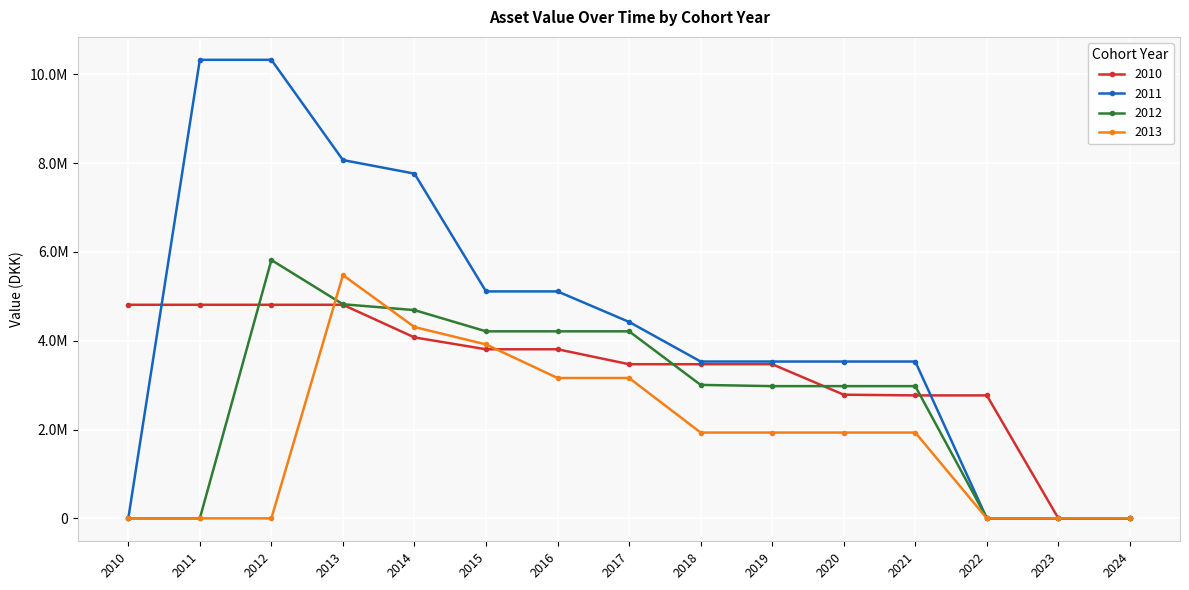

What are all the series names shown in the legend?

2010, 2011, 2012, 2013